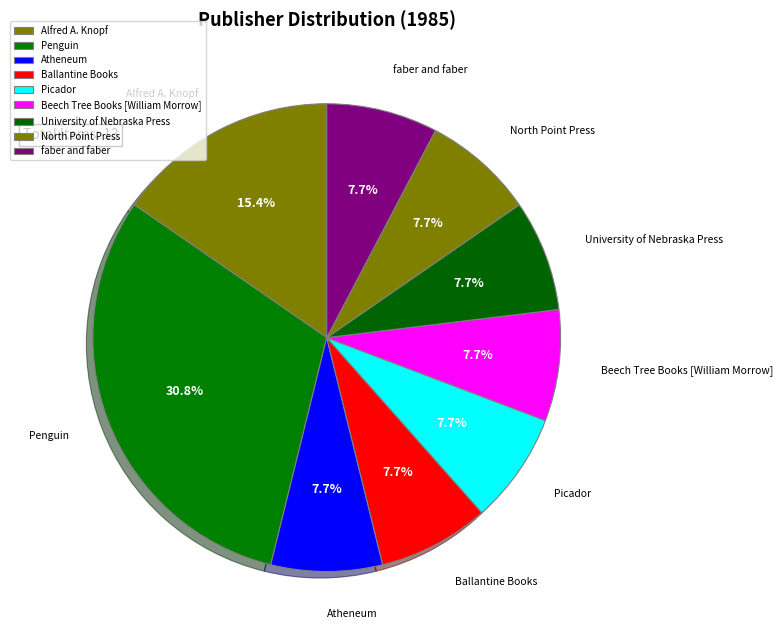

Which category has the biggest portion of the pie?

Penguin